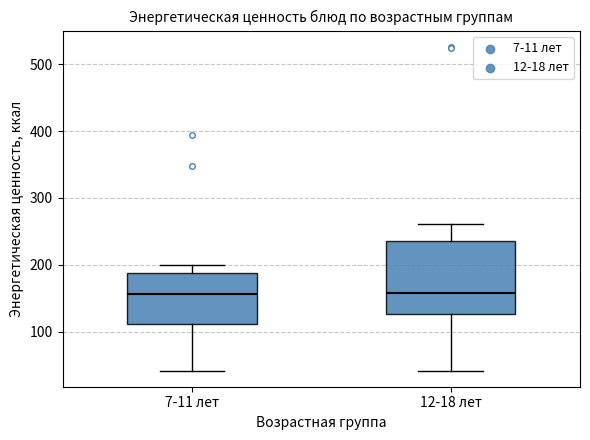

Where does the upper whisker of the box for 12-18 лет end on the y-axis? The values are not printed on the chart, so give them approximately, as read against the axis.

260